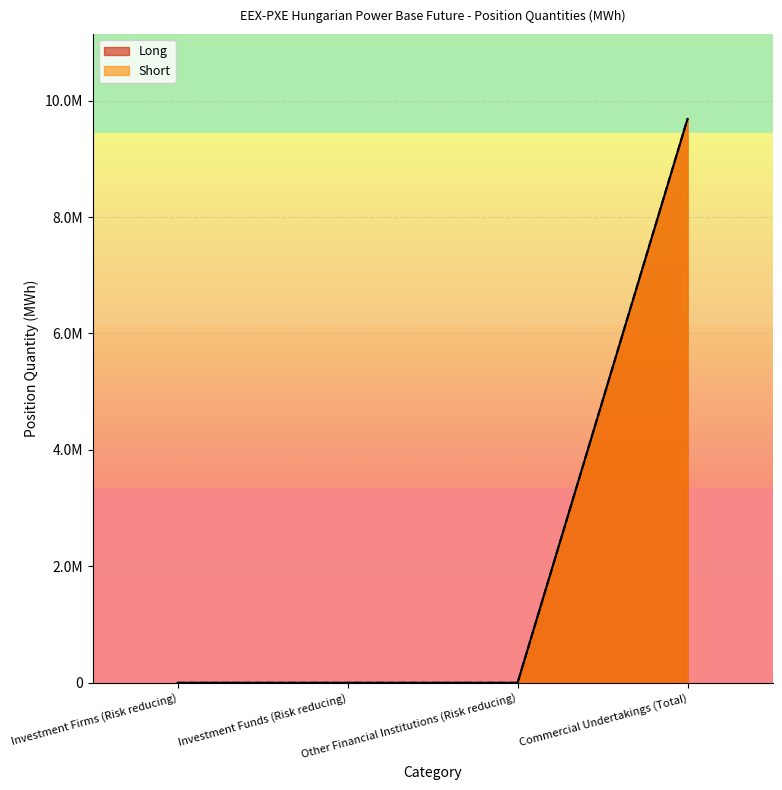

What are all the series names shown in the legend?

Long, Short